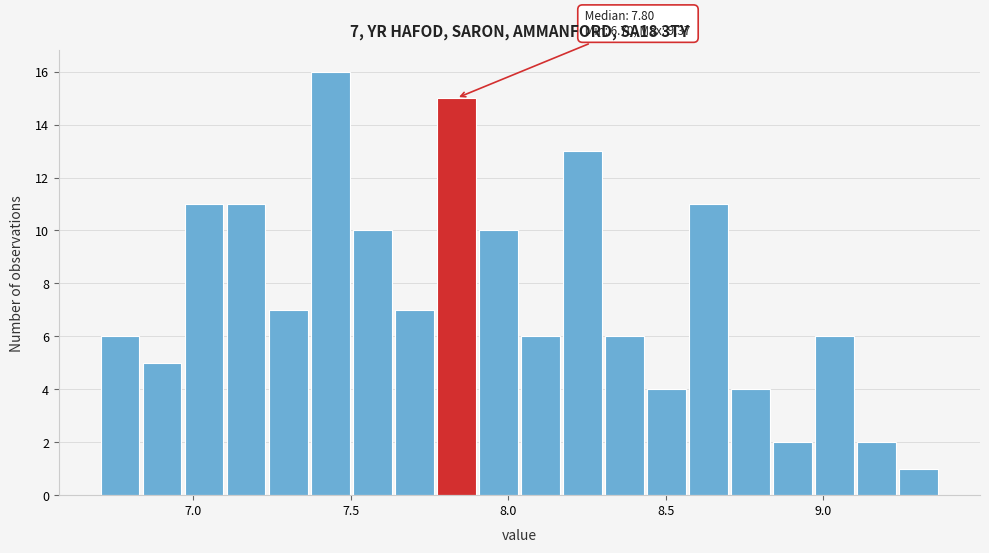

Around what value on the x-axis is the tallest bar? Give the approximate position of its centre, as read against the axis.

7.45